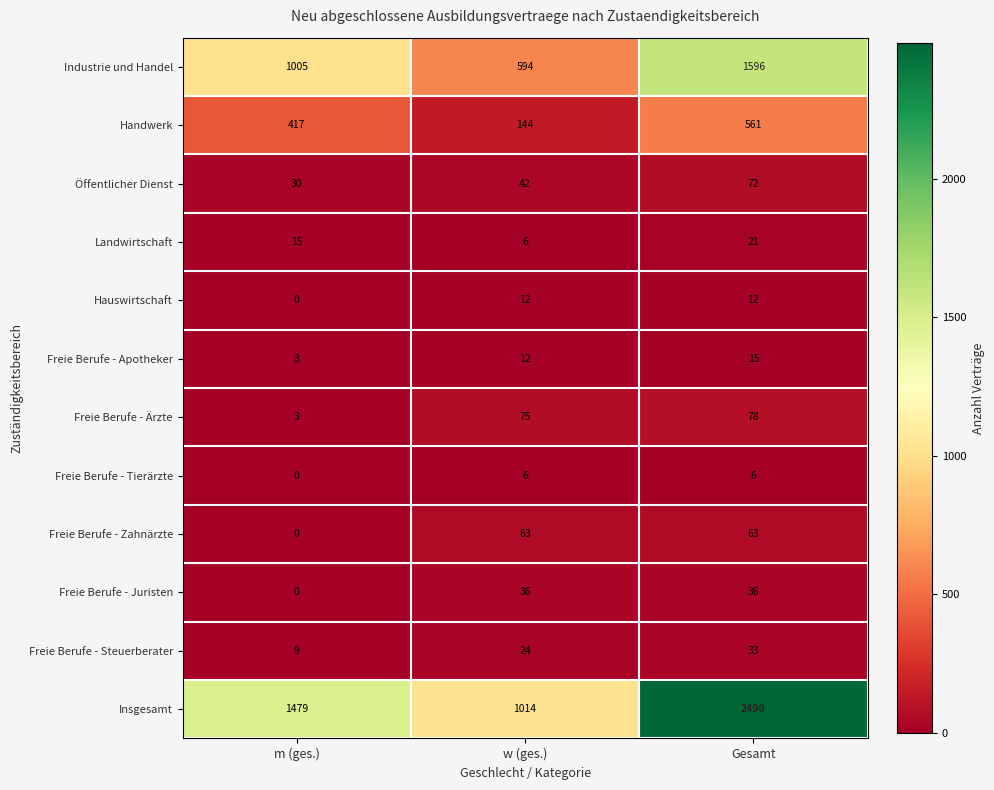

Read the Freie Berufe - Apotheker value at Gesamt, to the nearest 10.

20